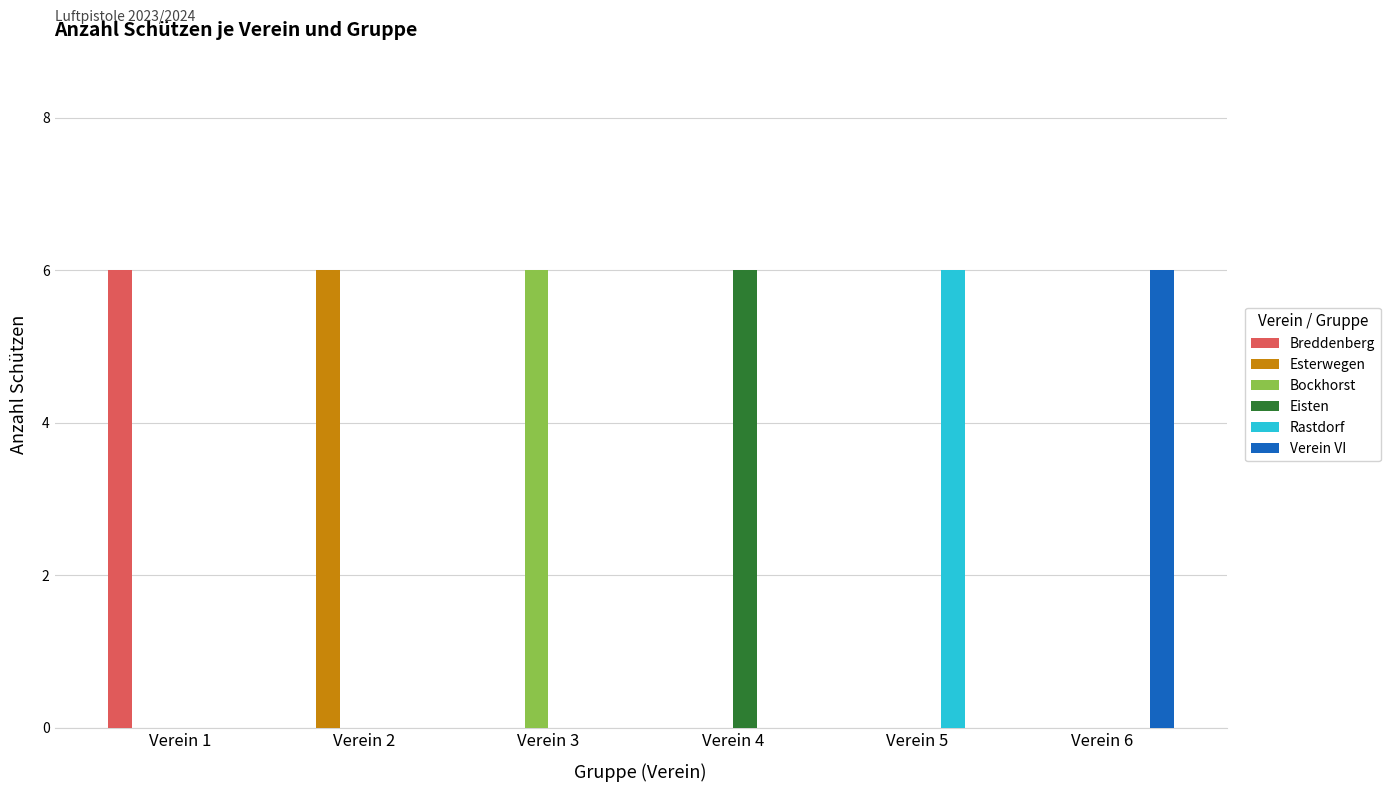

What is the average value of the Eisten series?

1